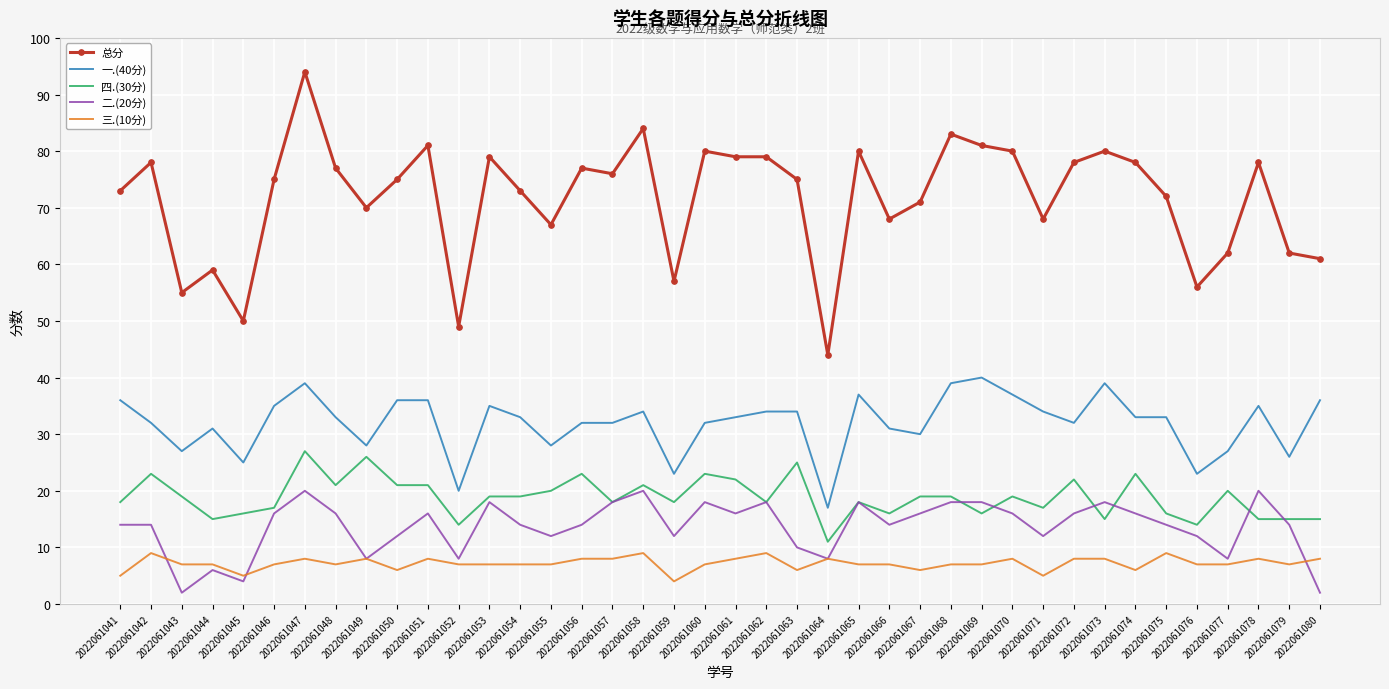

The value of 四.(30分) at 2022061063 is 25. True or false?

True